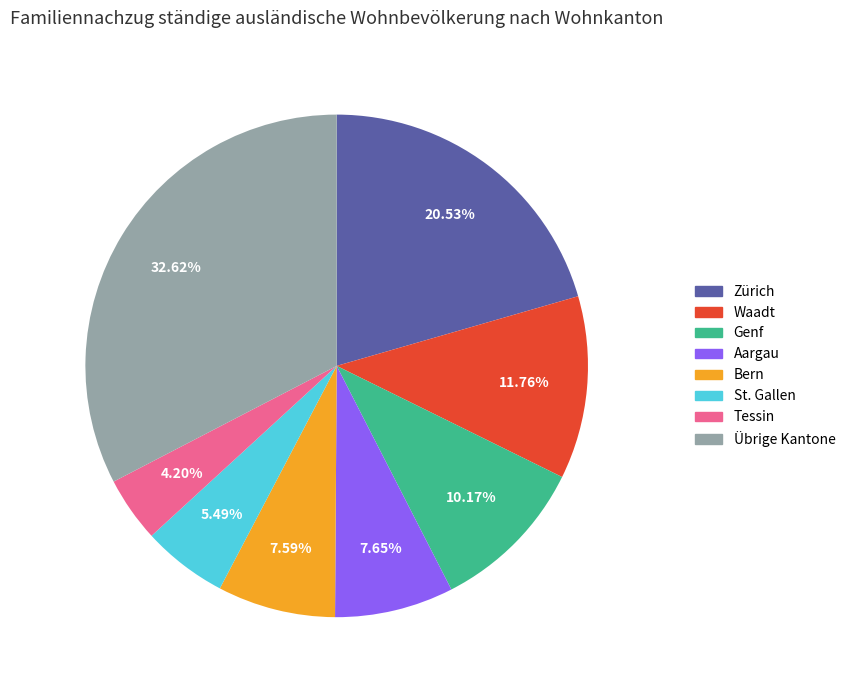

Is there any slice that represents more than half of the pie?

No